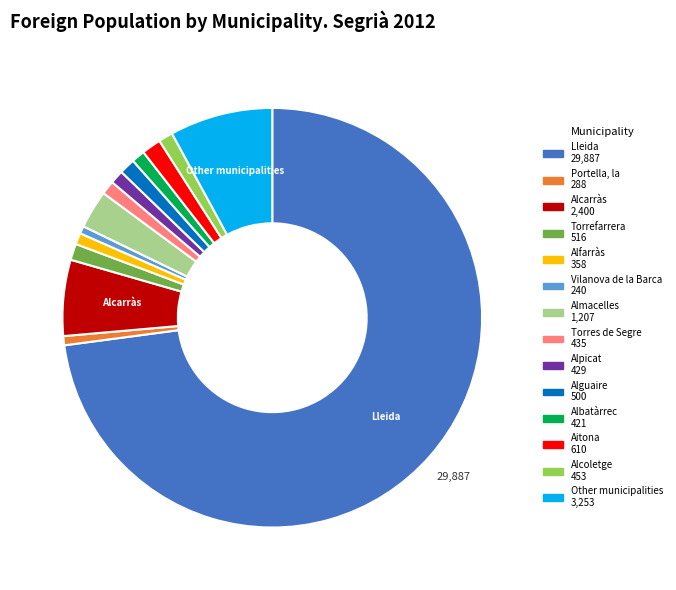

What is the largest slice in the pie chart?

Lleida